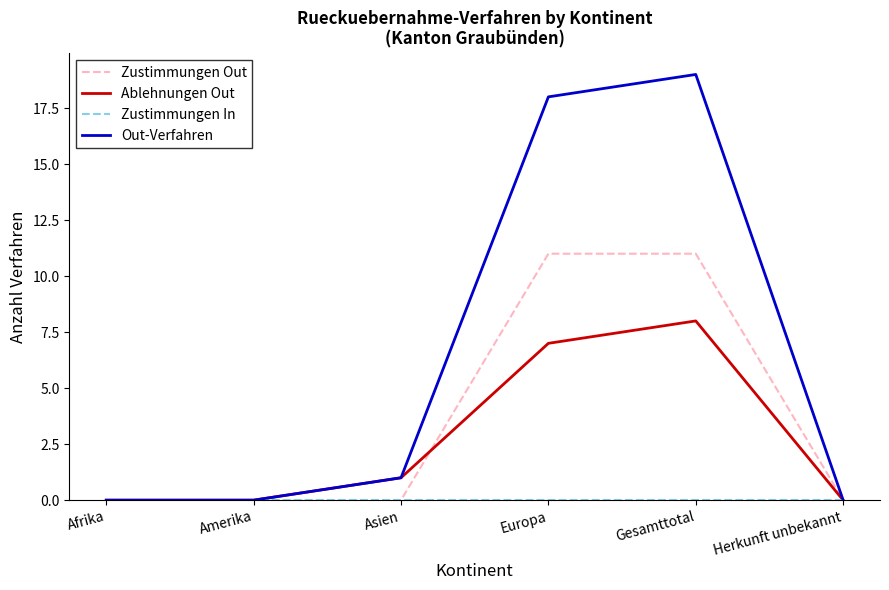

What is the difference between the highest and lowest values at Asien?

1